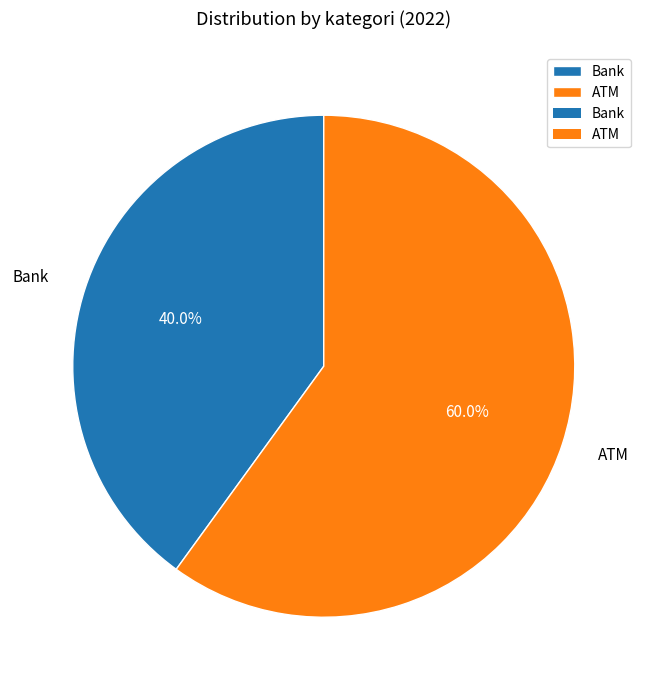

Which slice is the smallest?

Bank